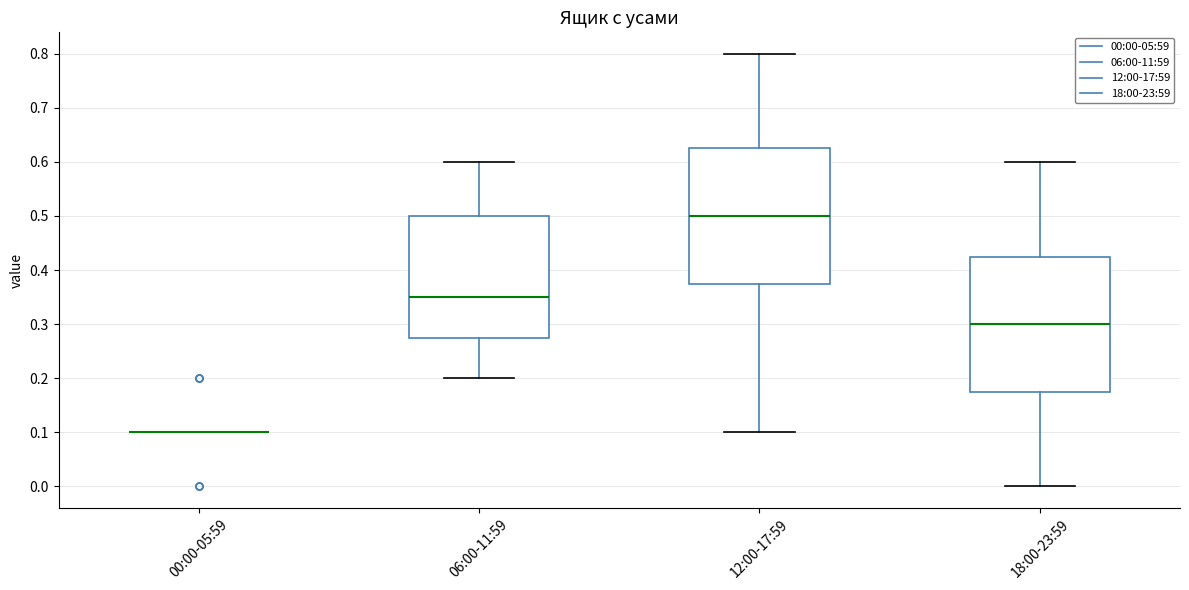

Reading left to right, transcribe this box plot: for each box, give where its median line is, the range the box spans, and where its two whiskers end, as read against the y-axis. The values are not printed on the chart, so give them approximately, as read against the axis.

00:00-05:59: box collapsed to a line at 0.10, whiskers 0.10 to 0.10
06:00-11:59: median 0.35, box 0.28 to 0.50, whiskers 0.20 to 0.60
12:00-17:59: median 0.50, box 0.38 to 0.63, whiskers 0.10 to 0.80
18:00-23:59: median 0.30, box 0.18 to 0.43, whiskers 0.00 to 0.60